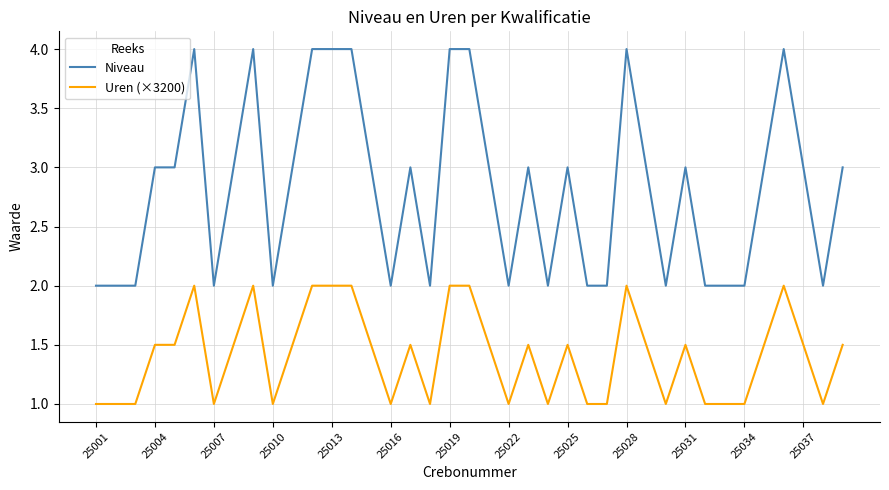

What is the highest value of the Uren (×3200) series?

2.0